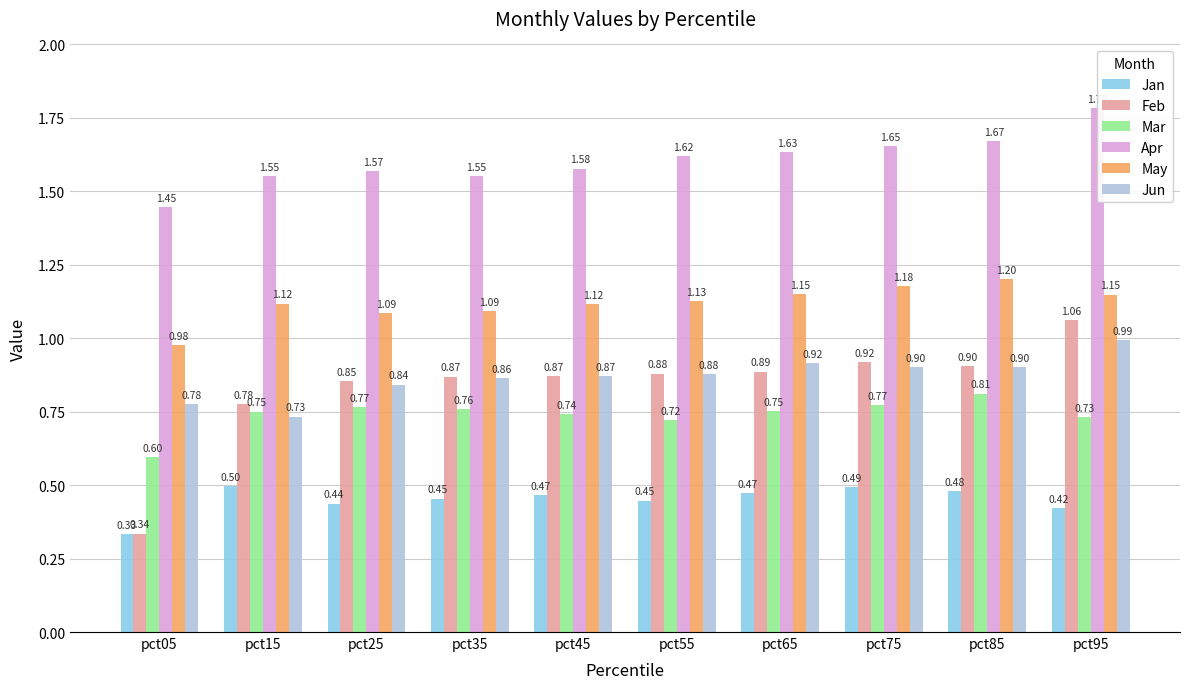

Reading right to left, extract all data points from this chart.

Jan: 0.4	0.5	0.5	0.5	0.4	0.5	0.5	0.4	0.5	0.3
Feb: 1.1	0.9	0.9	0.9	0.9	0.9	0.9	0.9	0.8	0.3
Mar: 0.7	0.8	0.8	0.8	0.7	0.7	0.8	0.8	0.8	0.6
Apr: 1.8	1.7	1.7	1.6	1.6	1.6	1.6	1.6	1.6	1.4
May: 1.1	1.2	1.2	1.1	1.1	1.1	1.1	1.1	1.1	1.0
Jun: 1.0	0.9	0.9	0.9	0.9	0.9	0.9	0.8	0.7	0.8